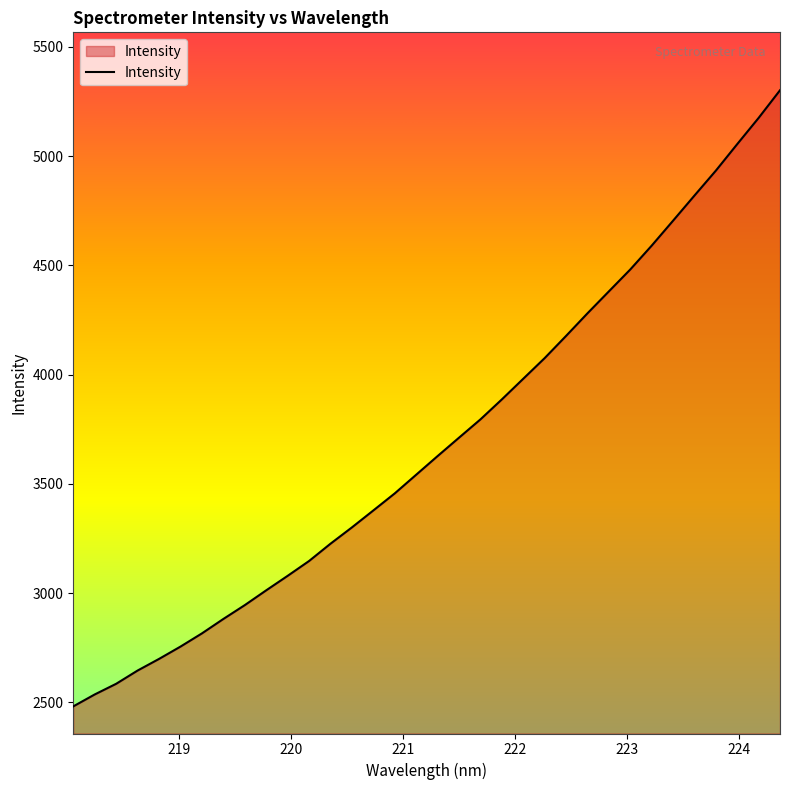

What is the difference between the second highest and second lowest values?

2637.8